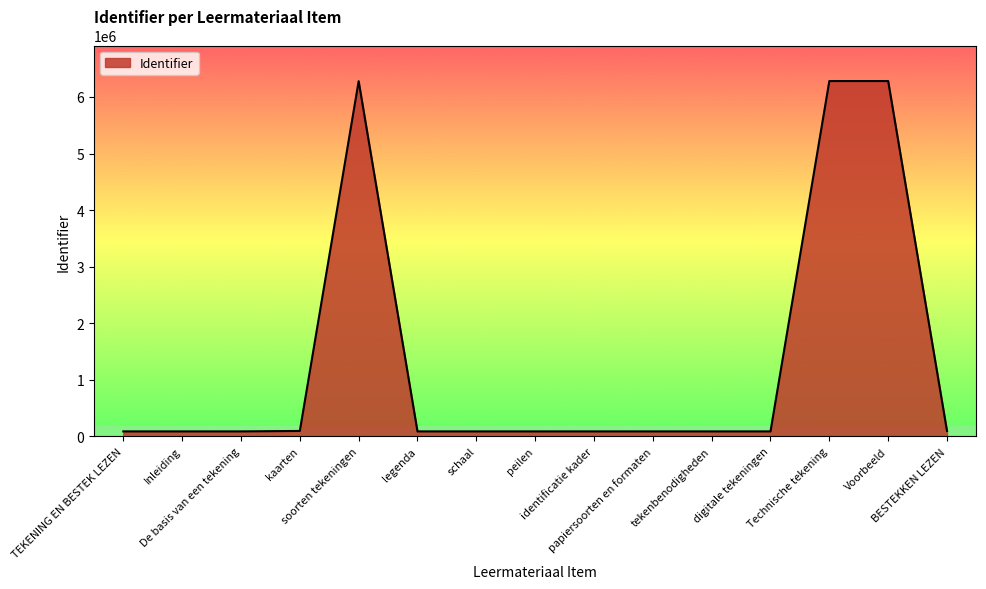

What is the difference between the maximum and minimum values?

6193103